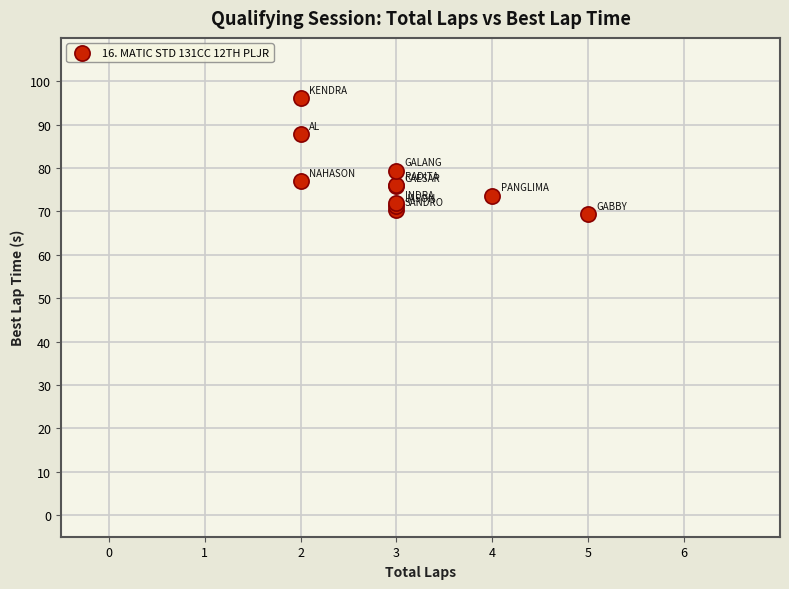

What Y value in the scatter plot is closest to 82?

79.4